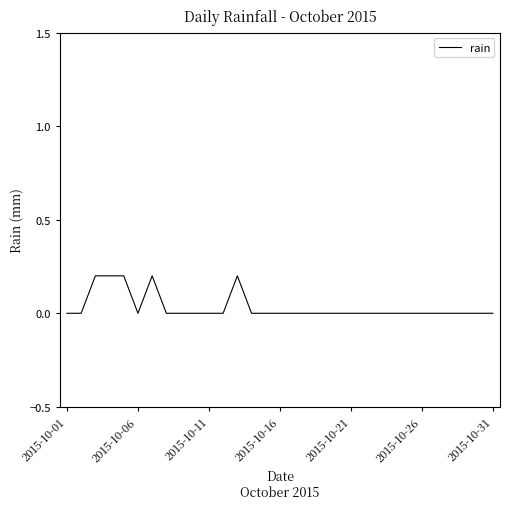

The value at 2015-10-21 is 0.0. True or false?

True